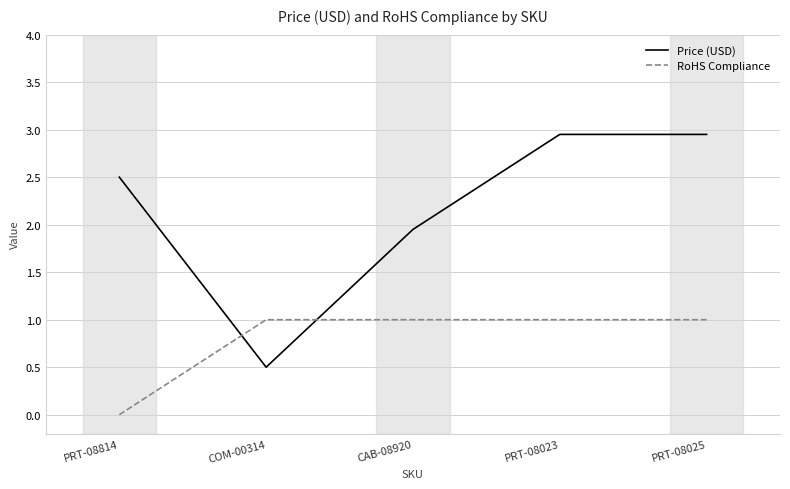

Is it true that Price (USD) equals 3.1 at CAB-08920?

False